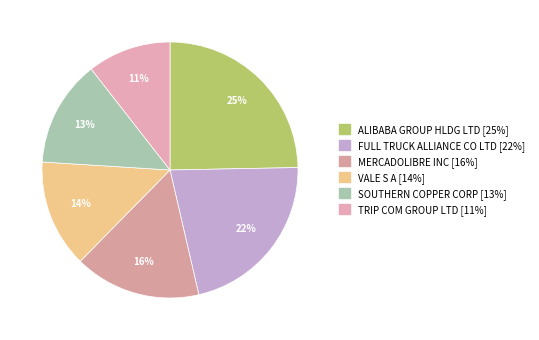

The ALIBABA GROUP HLDG LTD slice represents 25% of the pie. True or false?

True